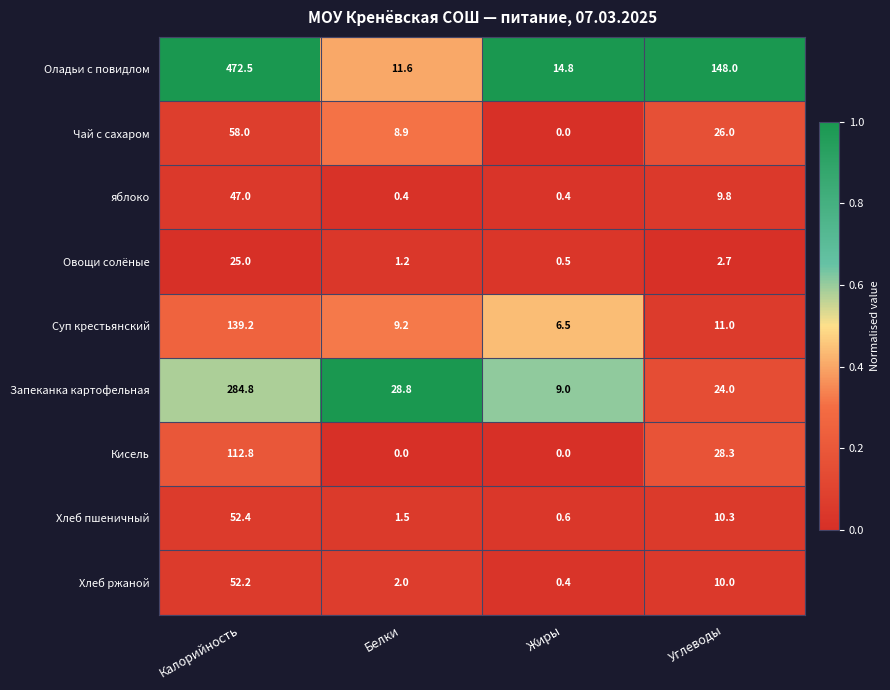

What is the sum of the Оладьи с повидлом values at Калорийность and Жиры?

487.3